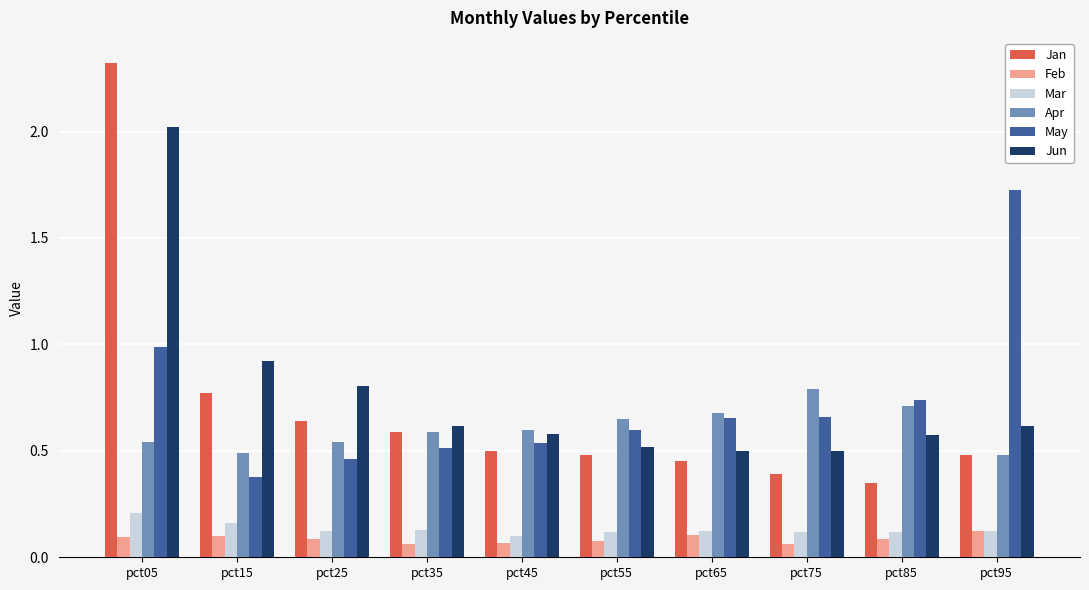

How many bars are there in each group?

6